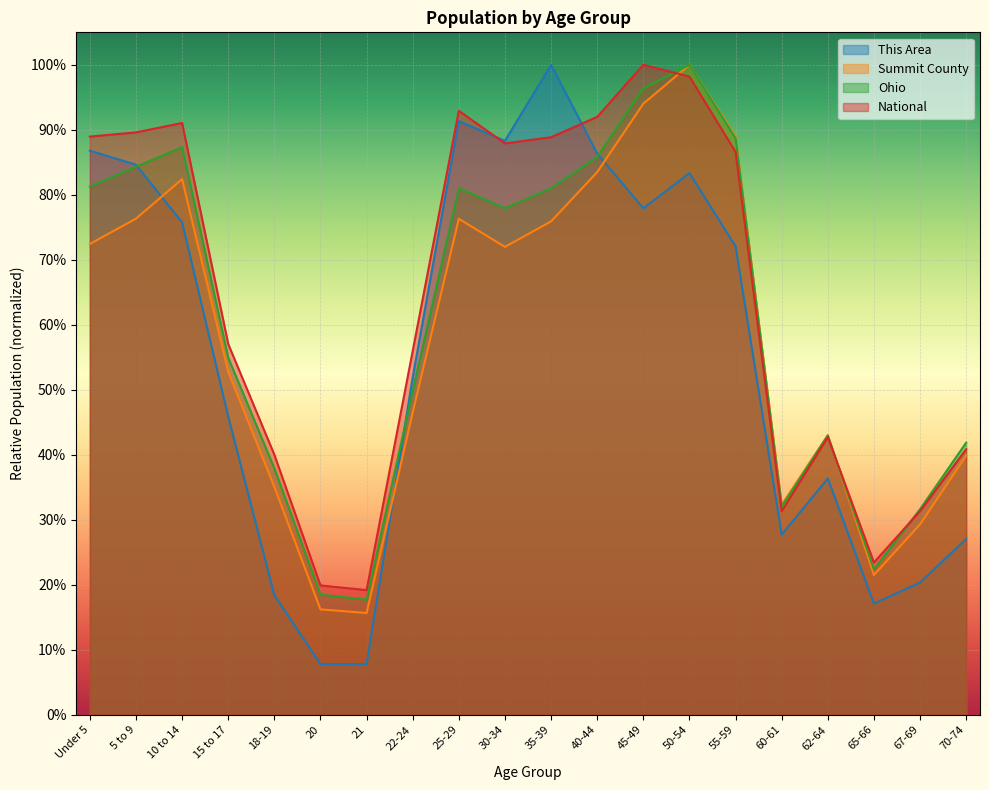

How many times do National and Ohio cross each other?

3